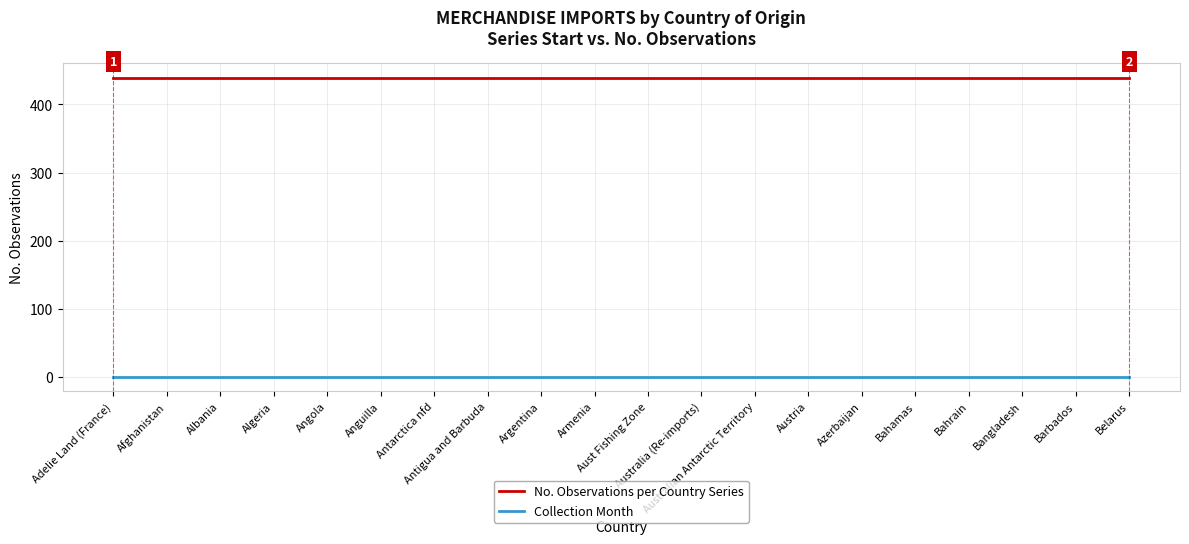

True or false: No. Observations per Country Series and Collection Month cross at least once.

False